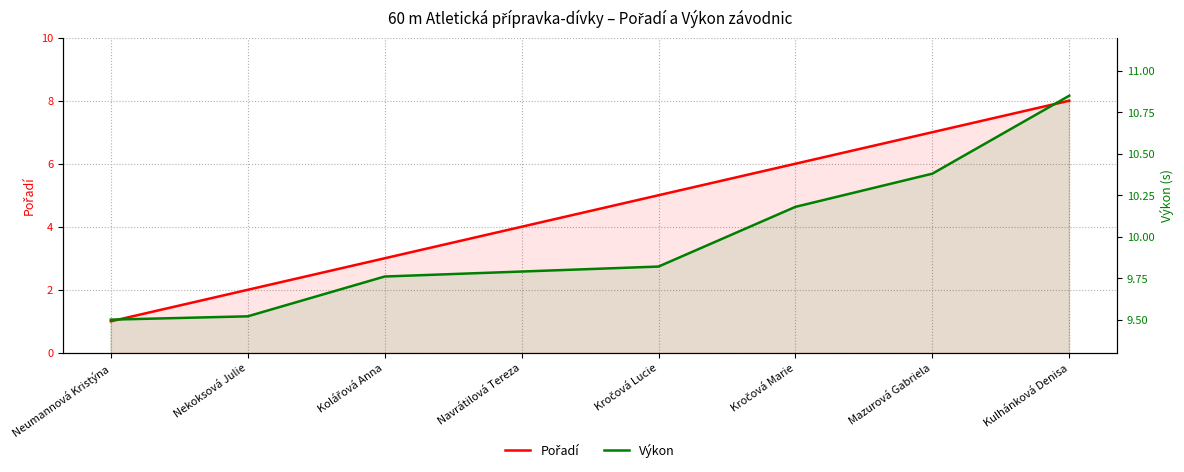

What is the difference between the maximum and minimum values in the Výkon series?

1.3